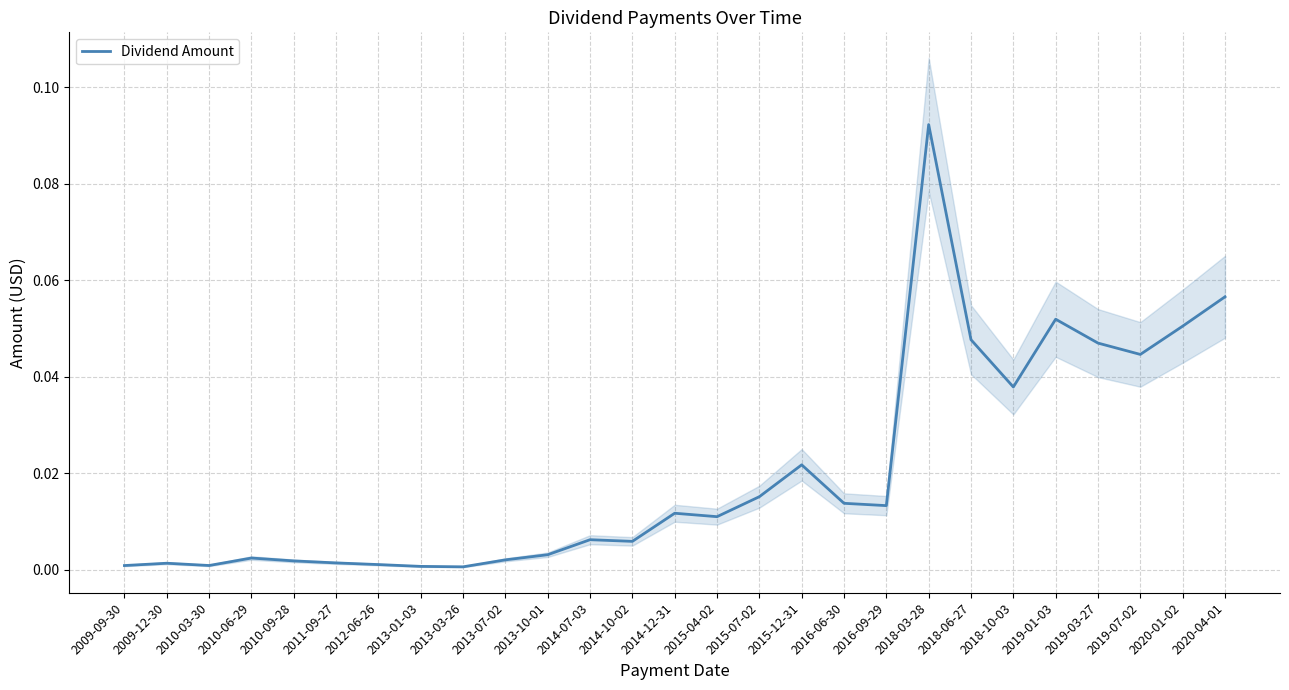

Reading left to right, transcribe all the data shown in this chart.

0.0	0.0	0.0	0.0	0.0	0.0	0.0	0.0	0.0	0.0	0.0	0.0	0.0	0.0	0.0	0.0	0.0	0.0	0.0	0.1	0.0	0.0	0.1	0.0	0.0	0.1	0.1